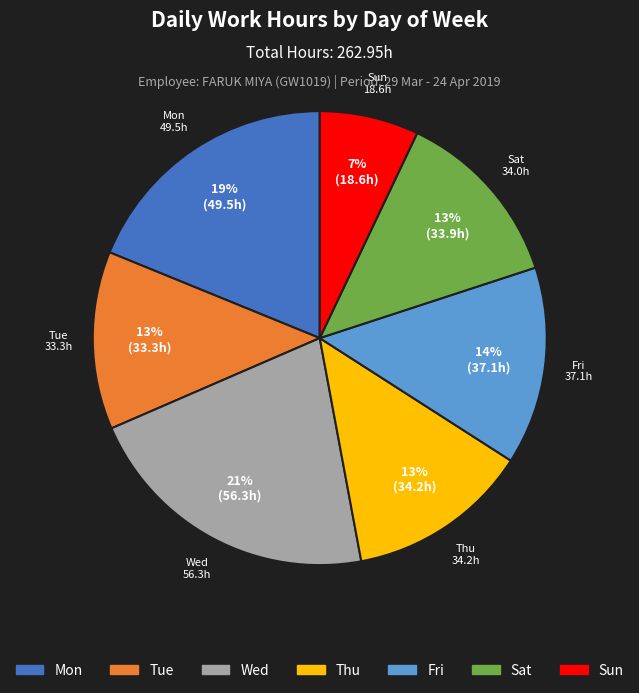

To the nearest percent, what is the average slice percentage?

14%